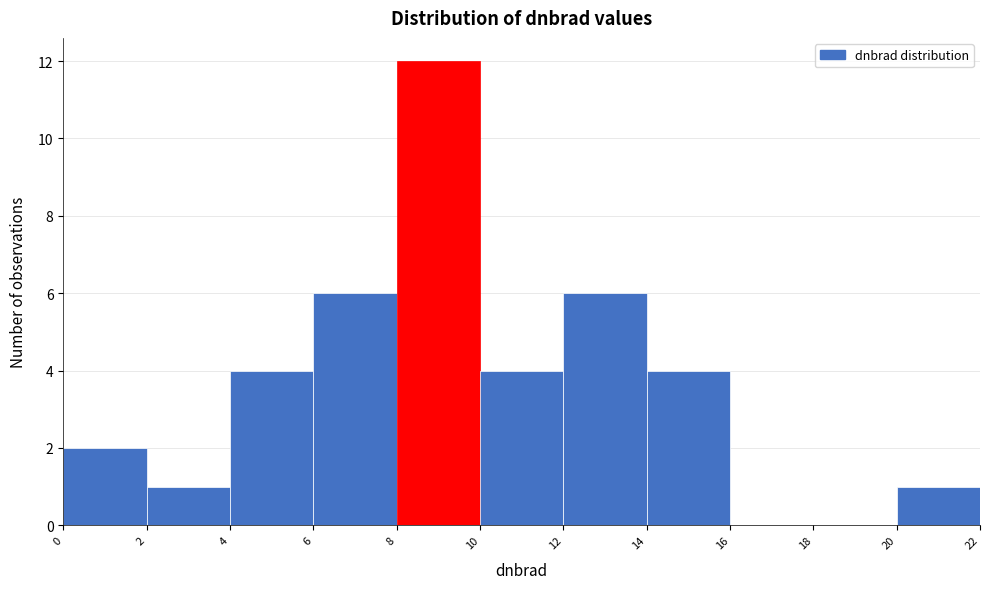

Reading left to right, transcribe this chart: for each bar, give the range it covers on the x-axis and its height. The values are not printed on the chart, so give them approximately, as read against the axis.

0 to 2: 2
2 to 4: 1
4 to 6: 4
6 to 8: 6
8 to 10: 12
10 to 12: 4
12 to 14: 6
14 to 16: 4
16 to 18: 0
18 to 20: 0
20 to 22: 1